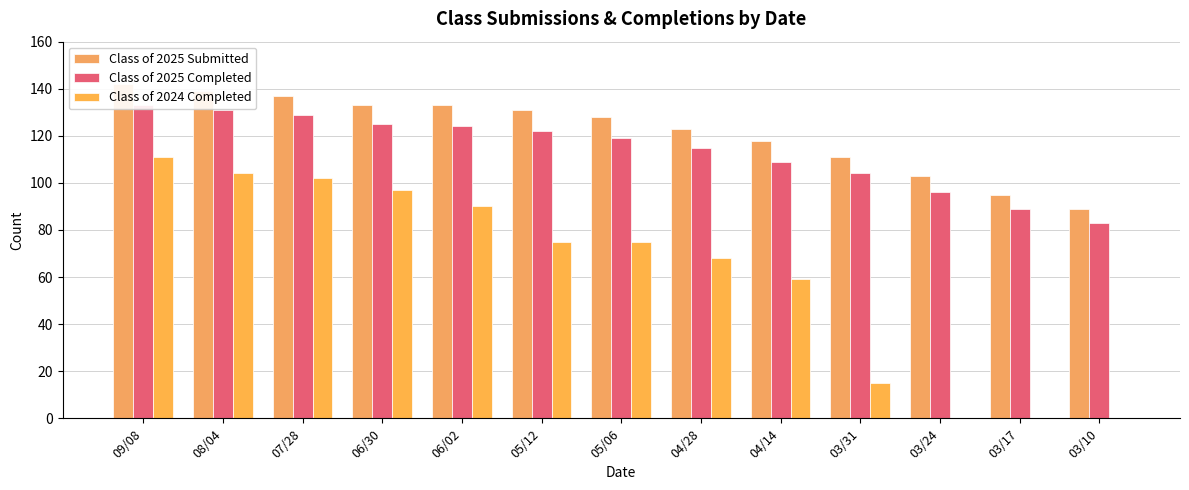

What is the sum of all Class of 2025 Completed values?

1479